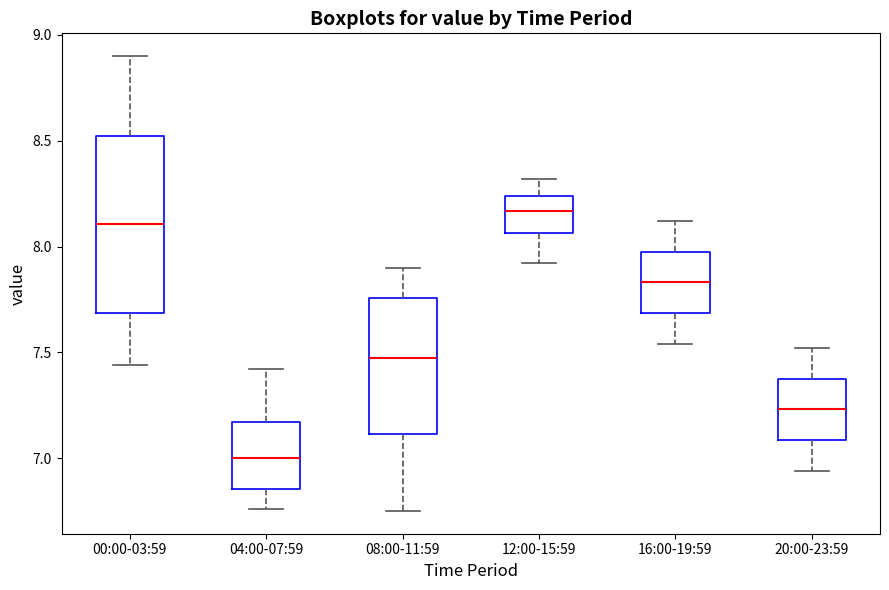

Comparing the boxes themselves (not the whiskers), which one is the tallest?

00:00-03:59